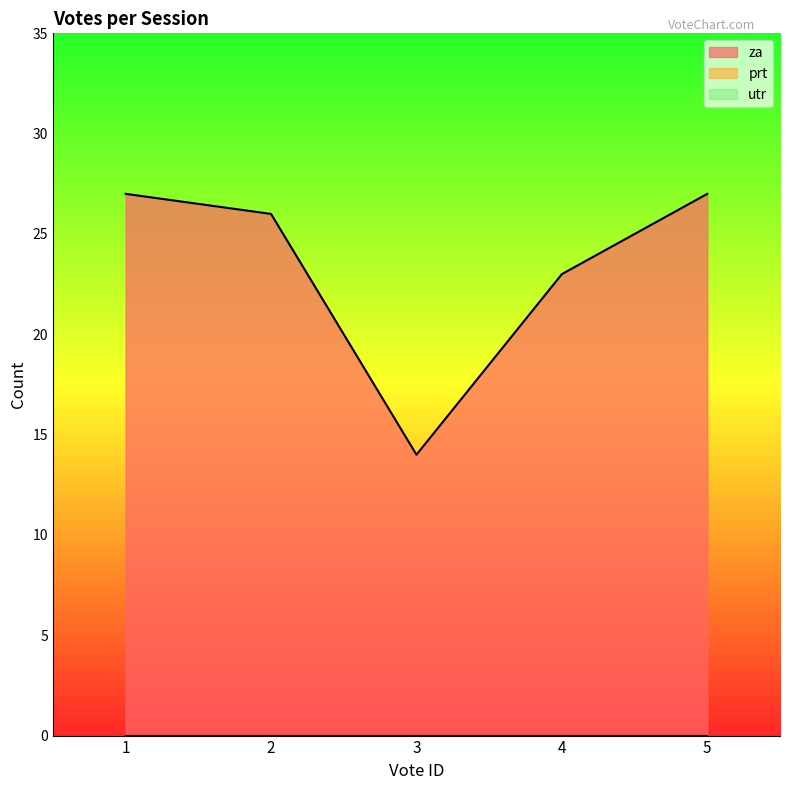

True or false: prt has more than 0 points higher than both neighbors.

False